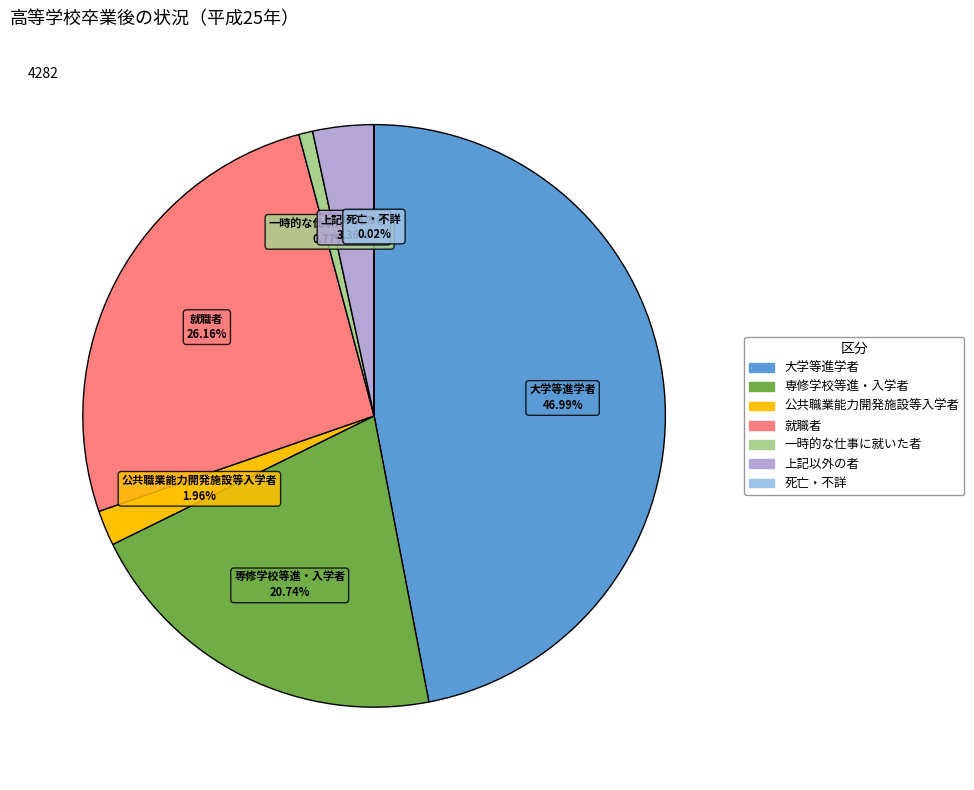

To the nearest percent, what is the difference between the largest and smallest slice percentages?

47%